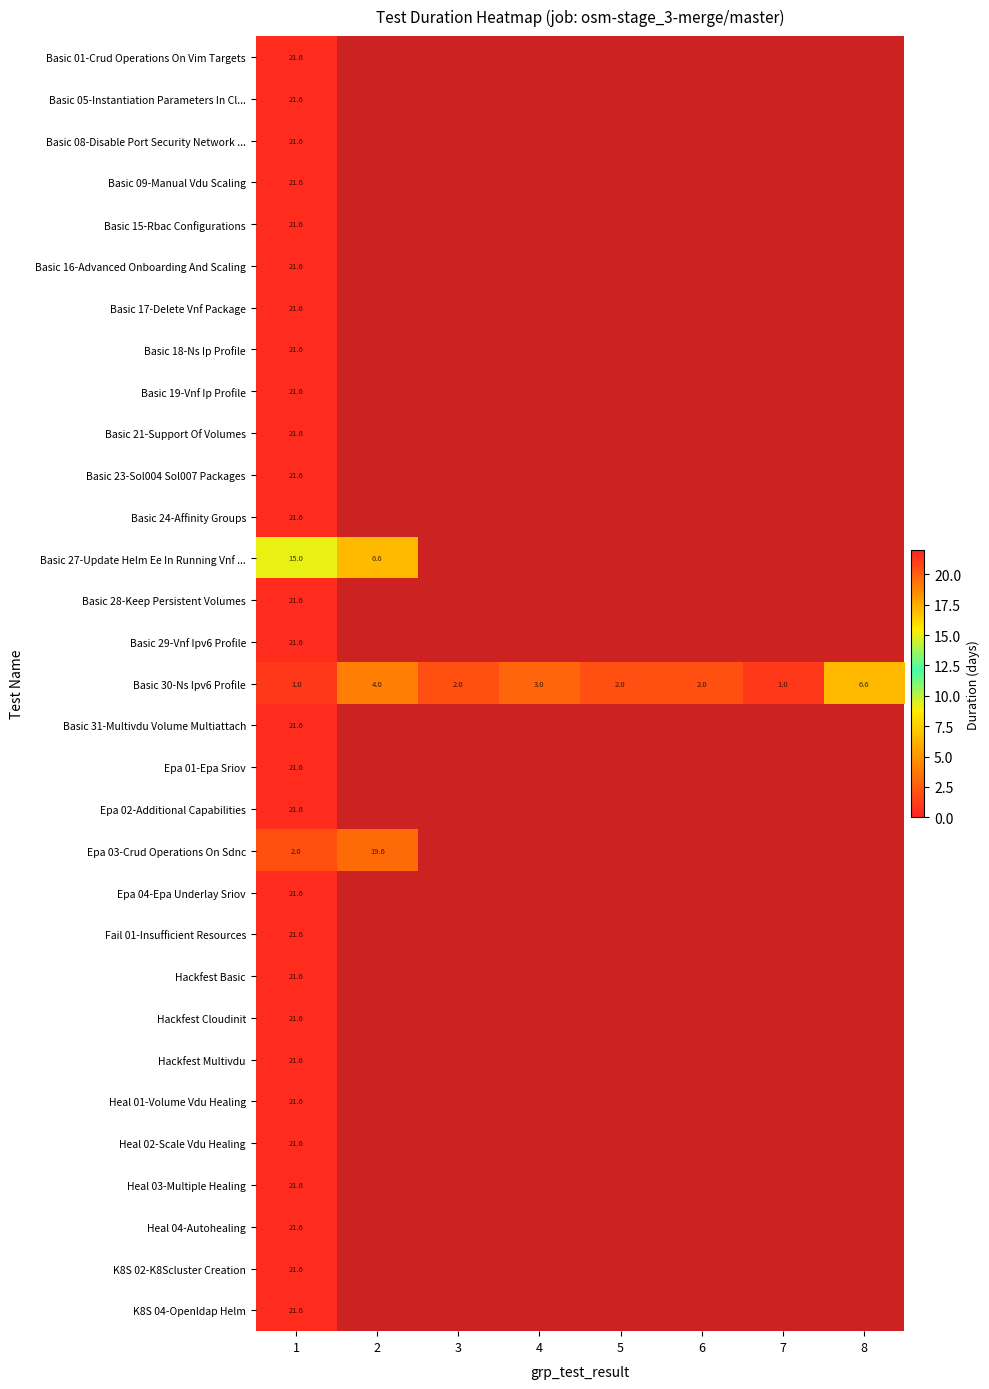

List the series in order of their overall mean, lowest first.

Basic 01-Crud Operations On Vim Targets, Basic 05-Instantiation Parameters In Cl..., Basic 08-Disable Port Security Network ..., Basic 09-Manual Vdu Scaling, Basic 15-Rbac Configurations, Basic 16-Advanced Onboarding And Scaling, Basic 17-Delete Vnf Package, Basic 18-Ns Ip Profile, Basic 19-Vnf Ip Profile, Basic 21-Support Of Volumes, Basic 23-Sol004 Sol007 Packages, Basic 24-Affinity Groups, Basic 27-Update Helm Ee In Running Vnf ..., Basic 28-Keep Persistent Volumes, Basic 29-Vnf Ipv6 Profile, Basic 30-Ns Ipv6 Profile, Basic 31-Multivdu Volume Multiattach, Epa 01-Epa Sriov, Epa 02-Additional Capabilities, Epa 03-Crud Operations On Sdnc, Epa 04-Epa Underlay Sriov, Fail 01-Insufficient Resources, Hackfest Basic, Hackfest Cloudinit, Hackfest Multivdu, Heal 01-Volume Vdu Healing, Heal 02-Scale Vdu Healing, Heal 03-Multiple Healing, Heal 04-Autohealing, K8S 02-K8Scluster Creation, K8S 04-Openldap Helm